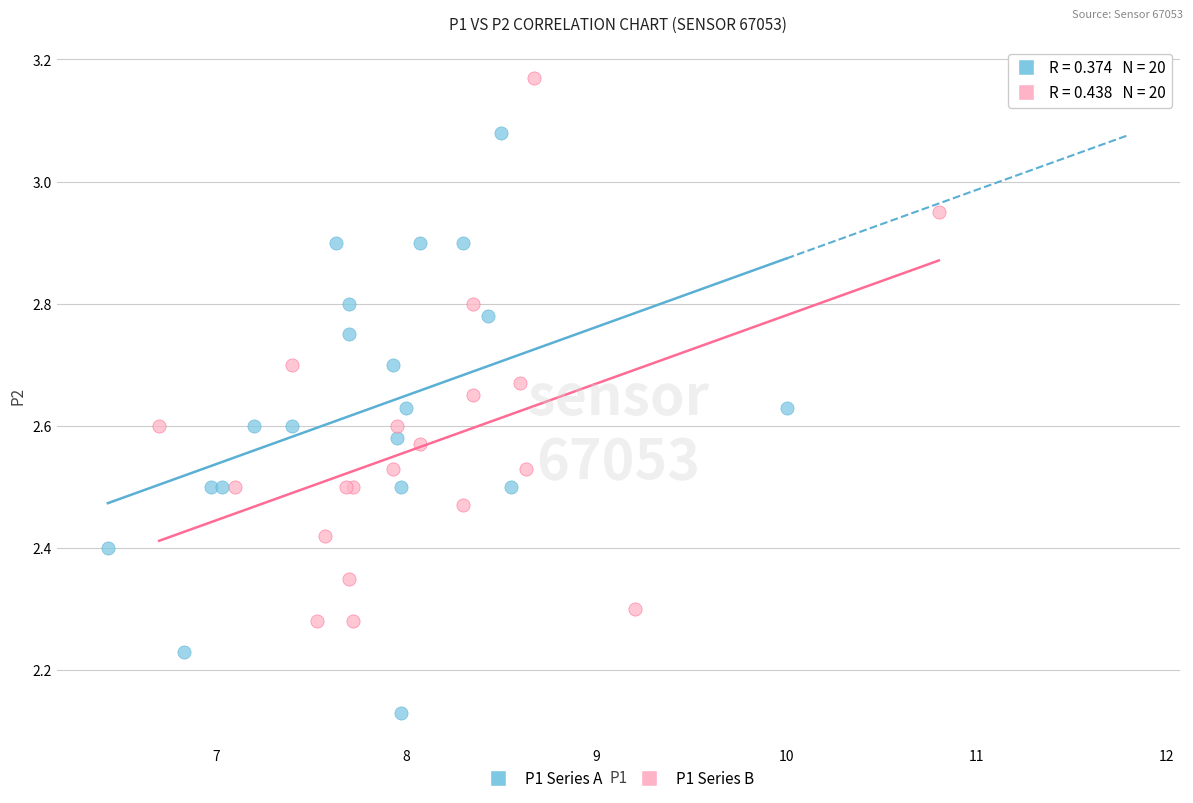

Which series contains the lowest Y value?

P1 Series A